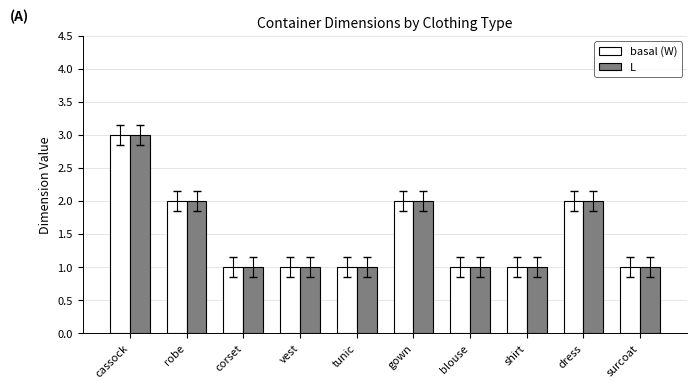

What is the total value across all series at cassock?

6